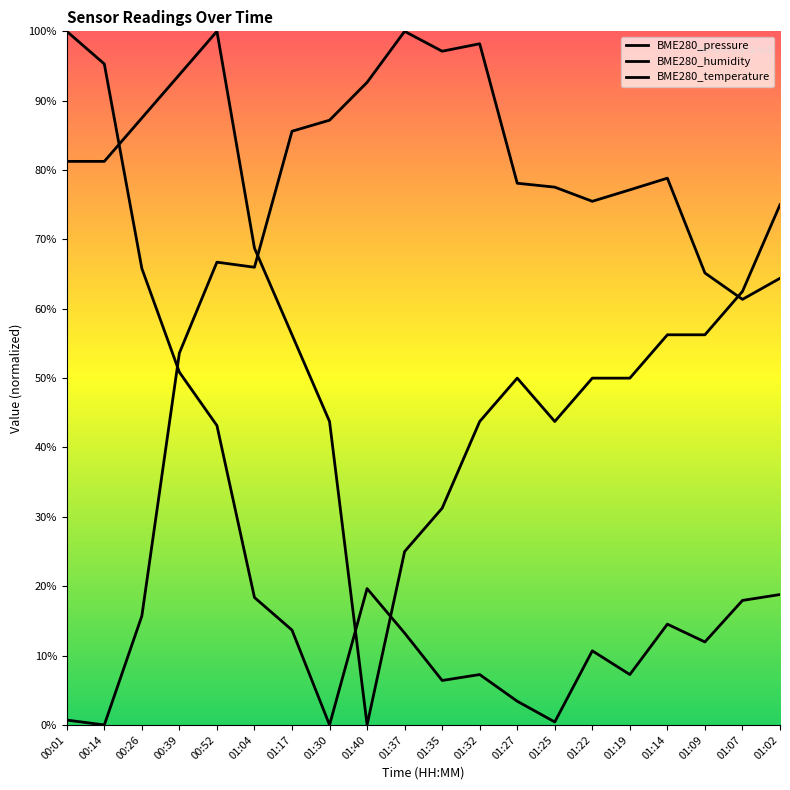

What position from the left is 01:30?

8